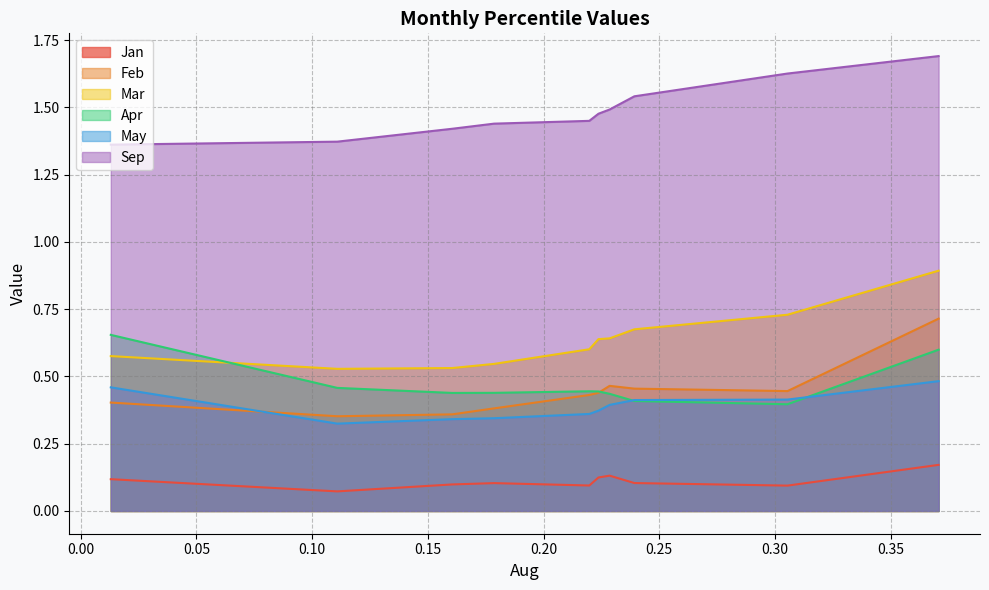

Count the number of categories in the chart.

10